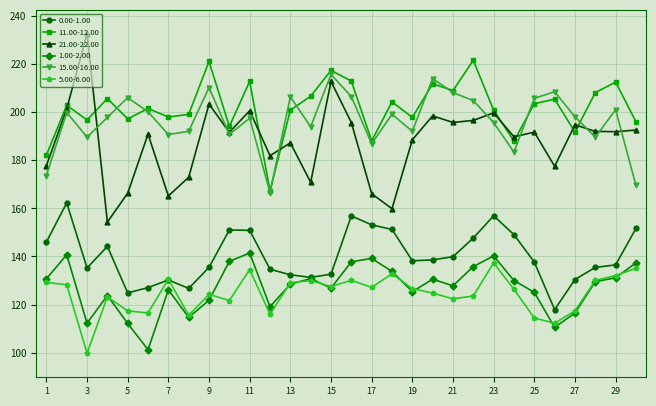

What is the difference between the second highest and minimum values in the 0.00-1.00 series?

39.0